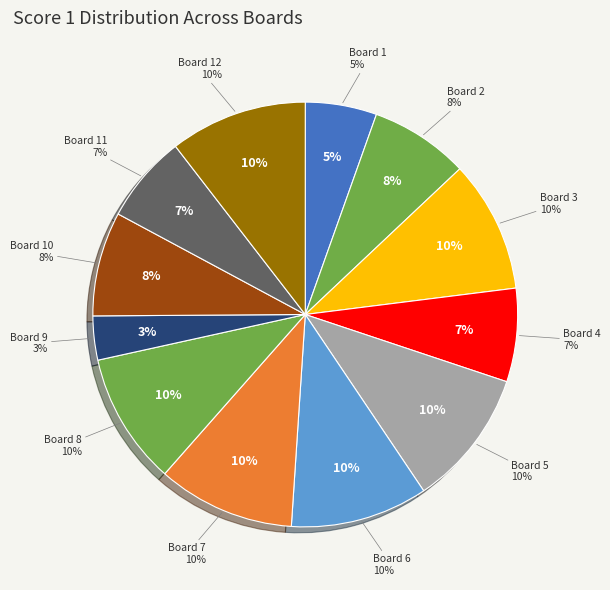

The Board 9 slice represents 16% of the pie. True or false?

False